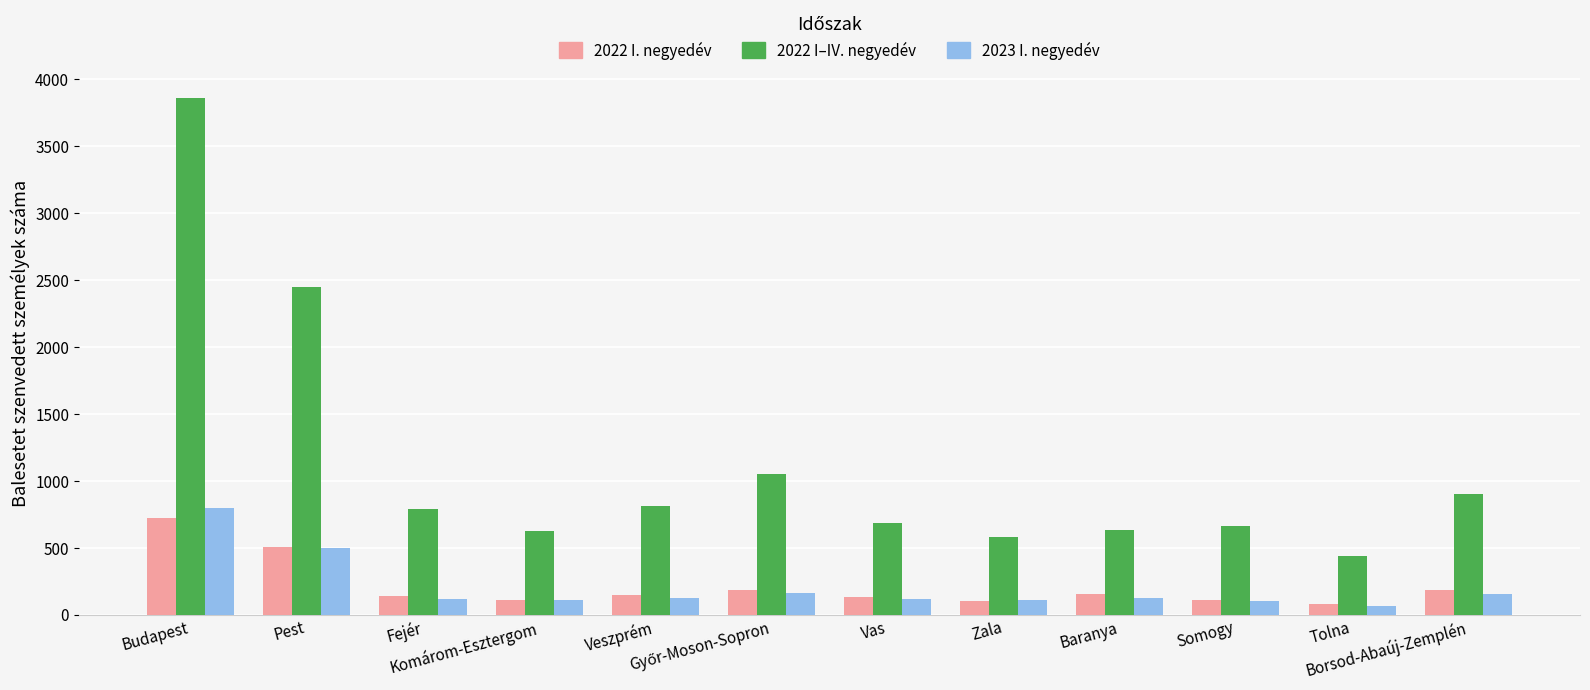

The value of 2022 I–IV. negyedév at Baranya is 635. True or false?

True